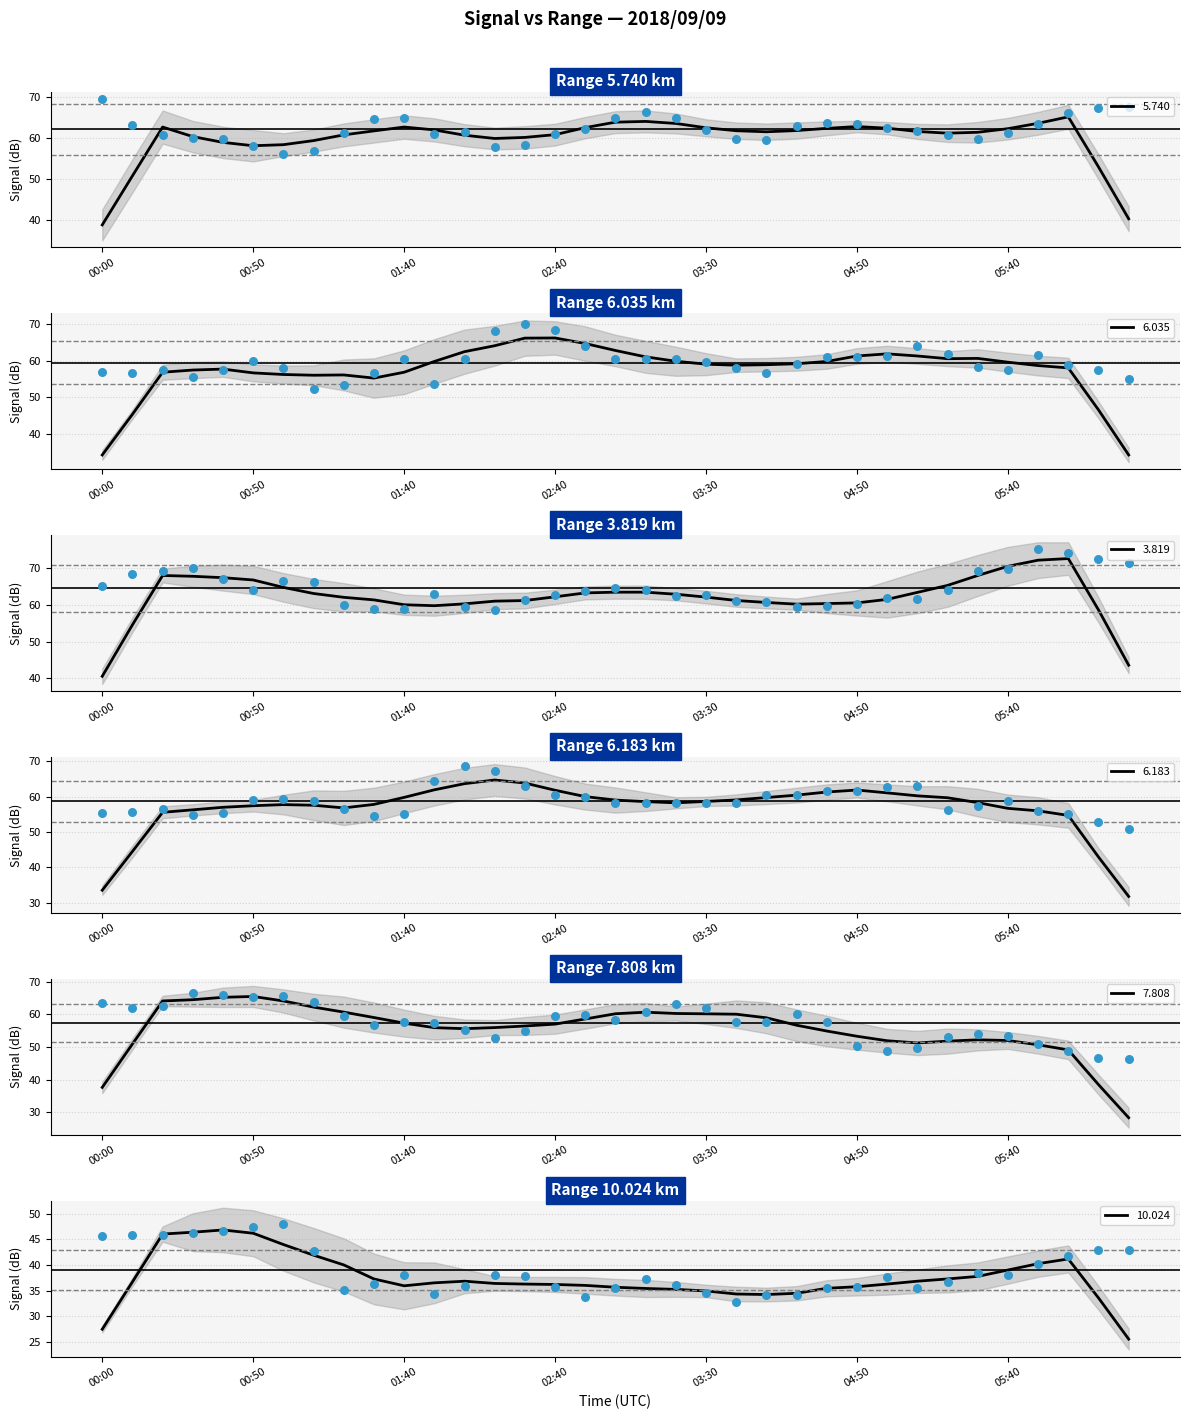

Which series has the largest total across all categories?

3.819